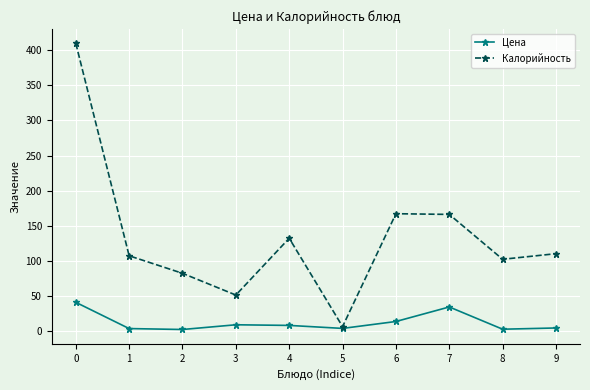

Which series changed the most between 5 and 6?

Калорийность